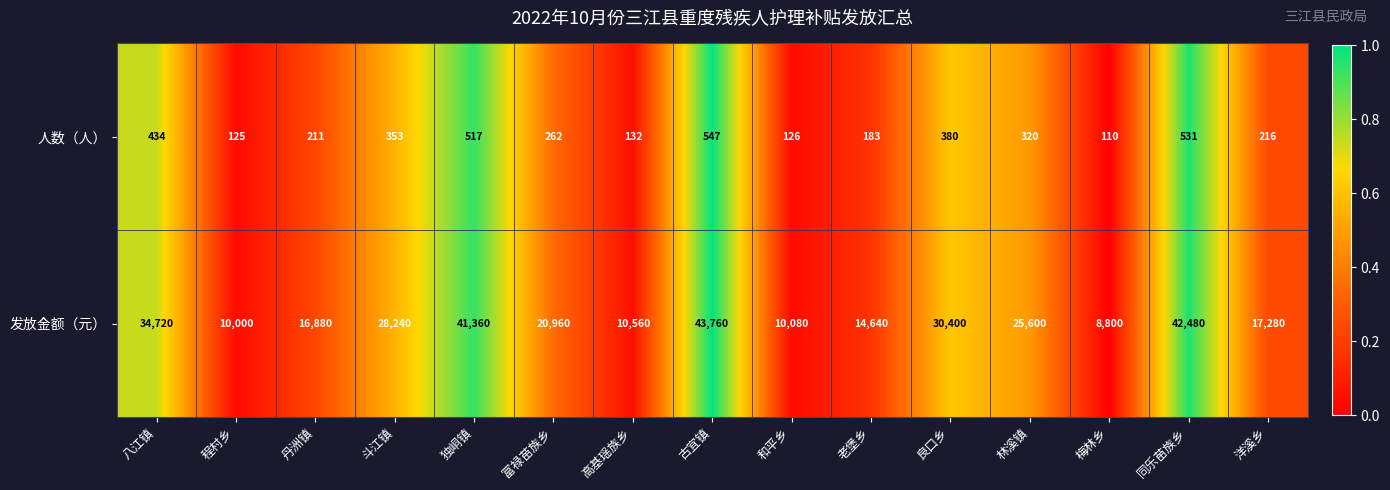

Which category has the highest value in the 人数（人） series?

古宜镇